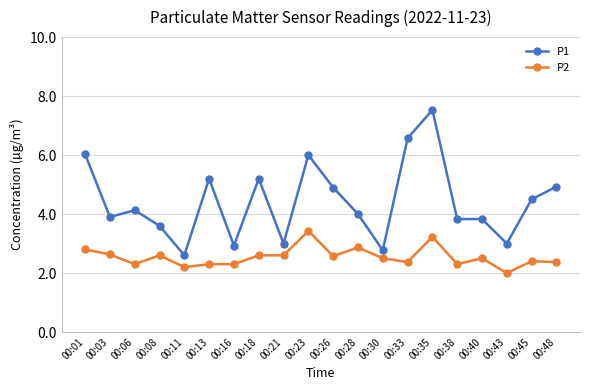

How many data points in P2 are above 2?

19